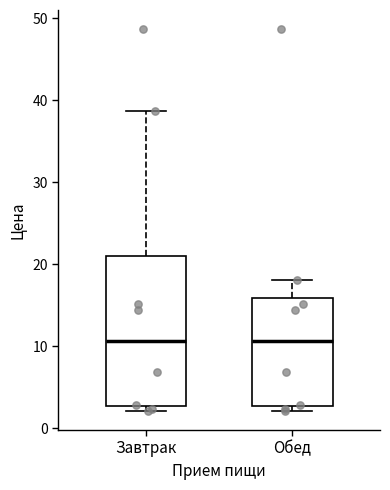

Comparing the boxes themselves (not the whiskers), which one is the tallest?

Завтрак